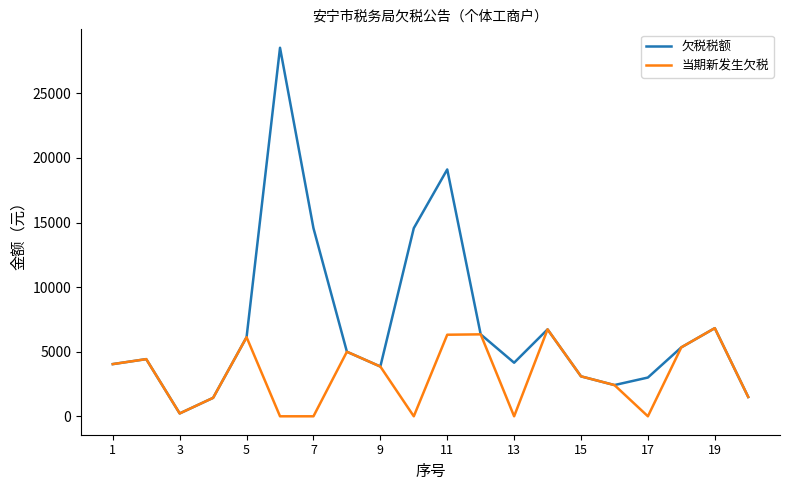

Rank the series by their average value, from lowest to highest.

当期新发生欠税, 欠税税额